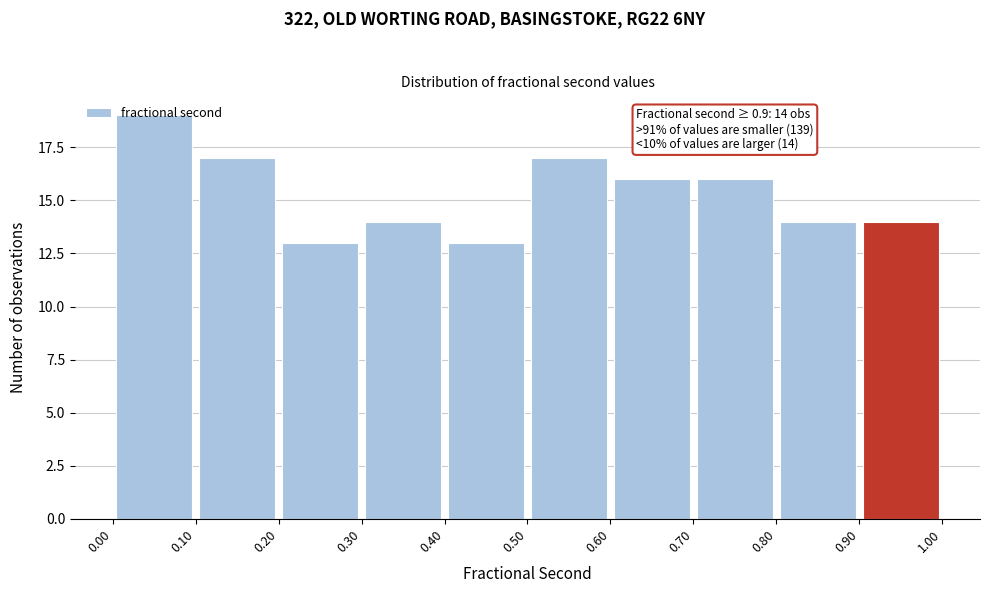

Over which range of the x-axis is the bar tallest?

0.00 to 0.10